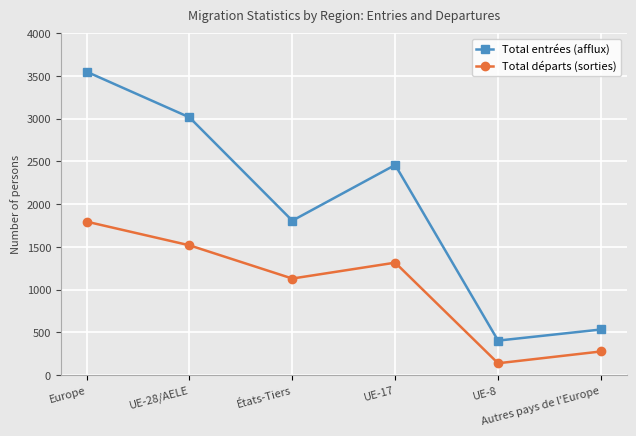

How many values in the Total départs (sorties) series are below 1316?

3